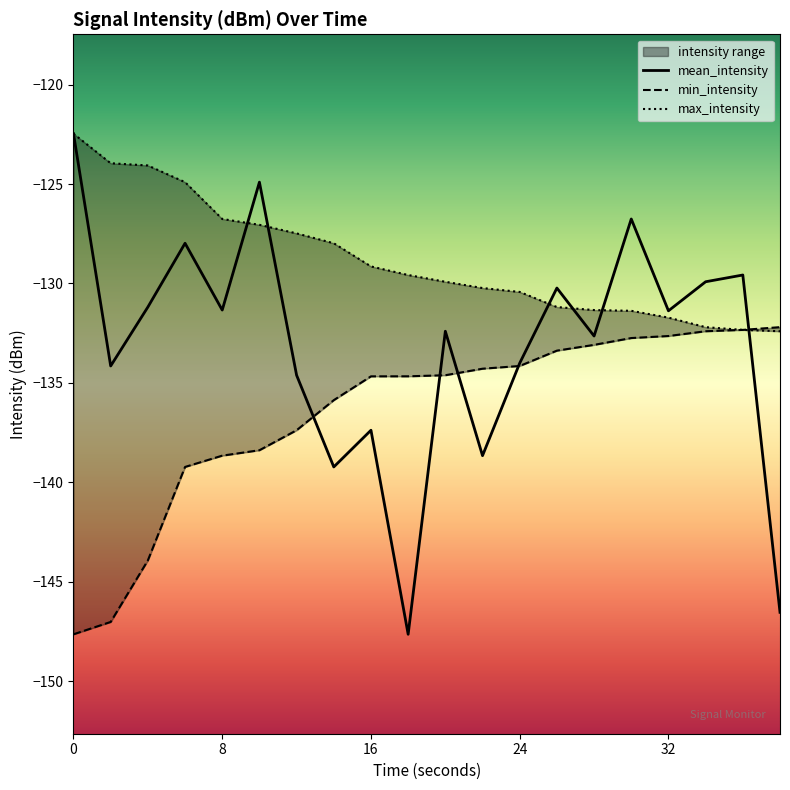

How many categories are shown in the chart?

20